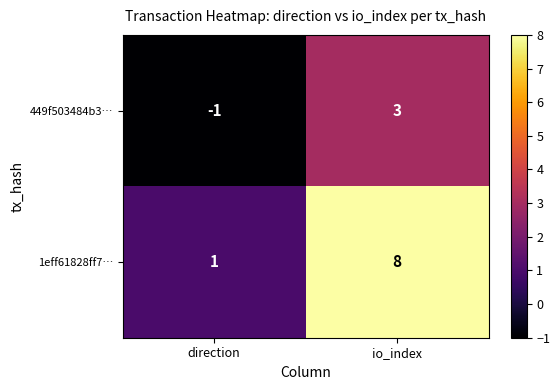

What is the difference between the 1eff61828ff7… values at io_index and direction?

7